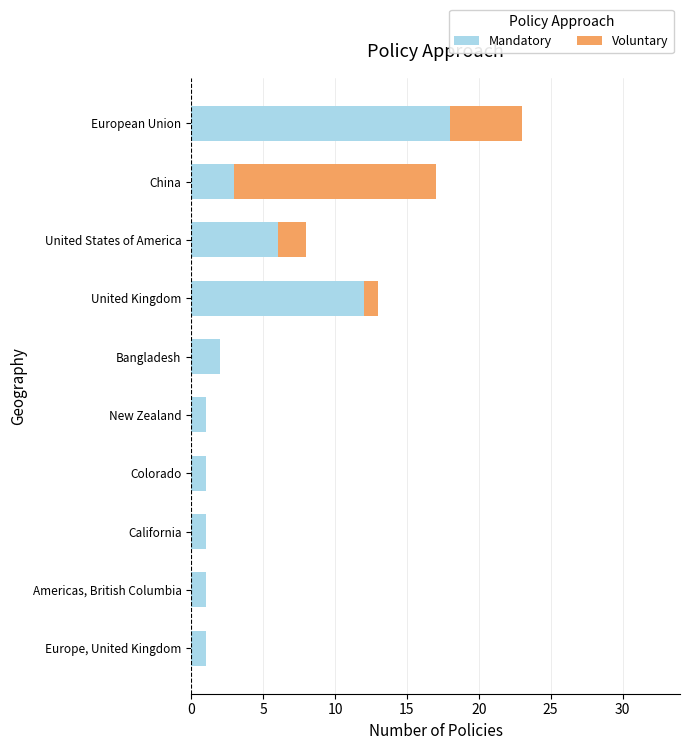

The Mandatory series shows 1 at Colorado. True or false?

True